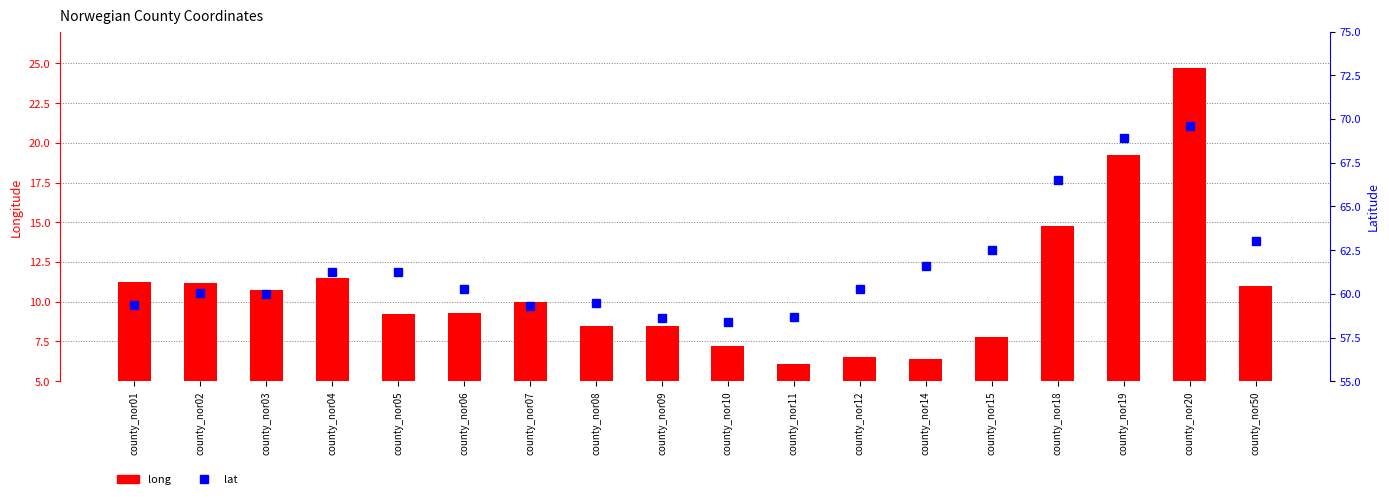

Reading left to right, what are all the values shown in this chart?

long: county_nor01=11.3	county_nor02=11.2	county_nor03=10.7	county_nor04=11.5	county_nor05=9.2	county_nor06=9.3	county_nor07=10.0	county_nor08=8.5	county_nor09=8.4	county_nor10=7.2	county_nor11=6.1	county_nor12=6.5	county_nor14=6.4	county_nor15=7.8	county_nor18=14.8	county_nor19=19.2	county_nor20=24.7	county_nor50=11.0
lat: county_nor01=59.3	county_nor02=60.0	county_nor03=60.0	county_nor04=61.3	county_nor05=61.3	county_nor06=60.3	county_nor07=59.3	county_nor08=59.5	county_nor09=58.6	county_nor10=58.4	county_nor11=58.7	county_nor12=60.3	county_nor14=61.6	county_nor15=62.5	county_nor18=66.5	county_nor19=68.9	county_nor20=69.6	county_nor50=63.0